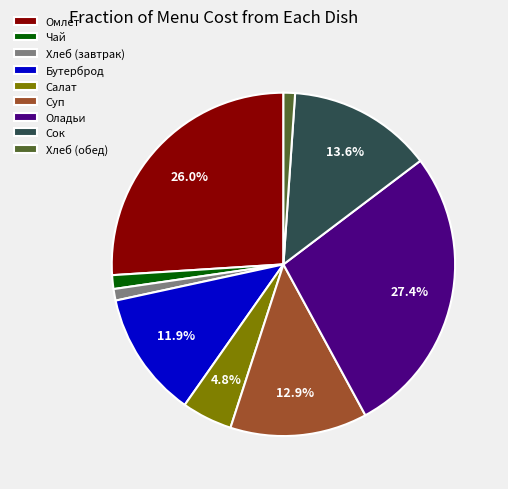

Is Хлеб (завтрак) the majority of the pie?

No